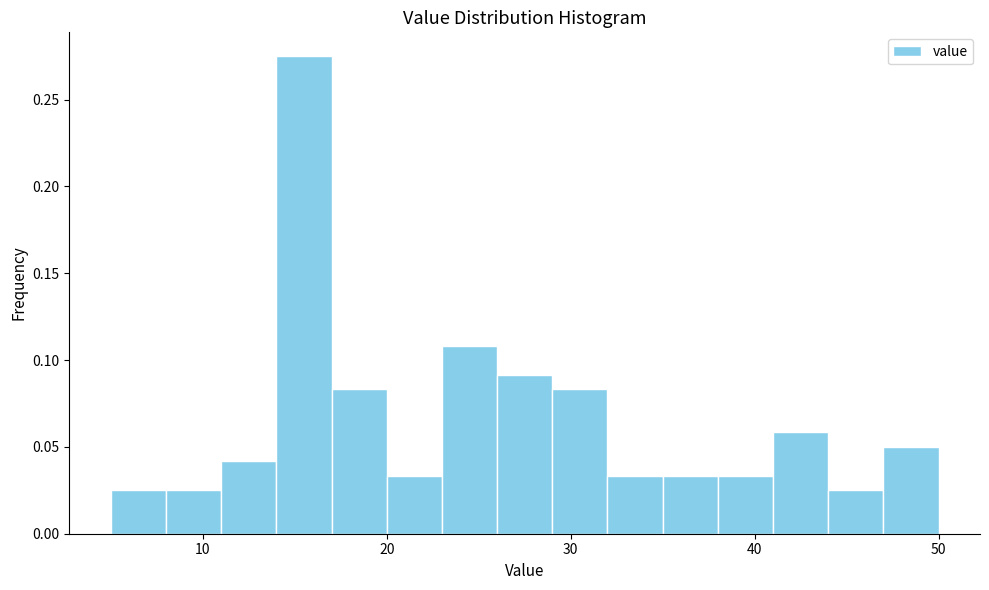

Around what value on the x-axis is the tallest bar? Give the approximate position of its centre, as read against the axis.

16